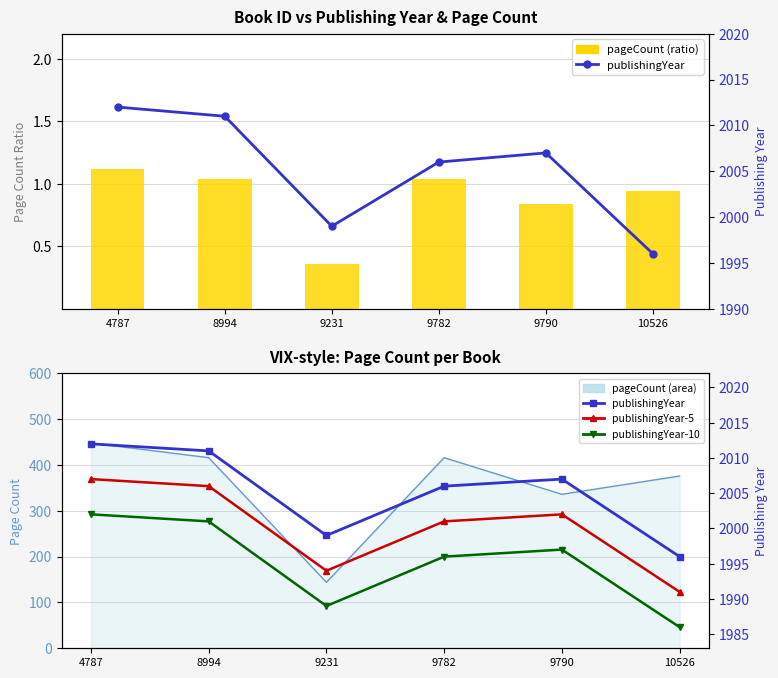

At how many categories does at least one series exceed 0?

6